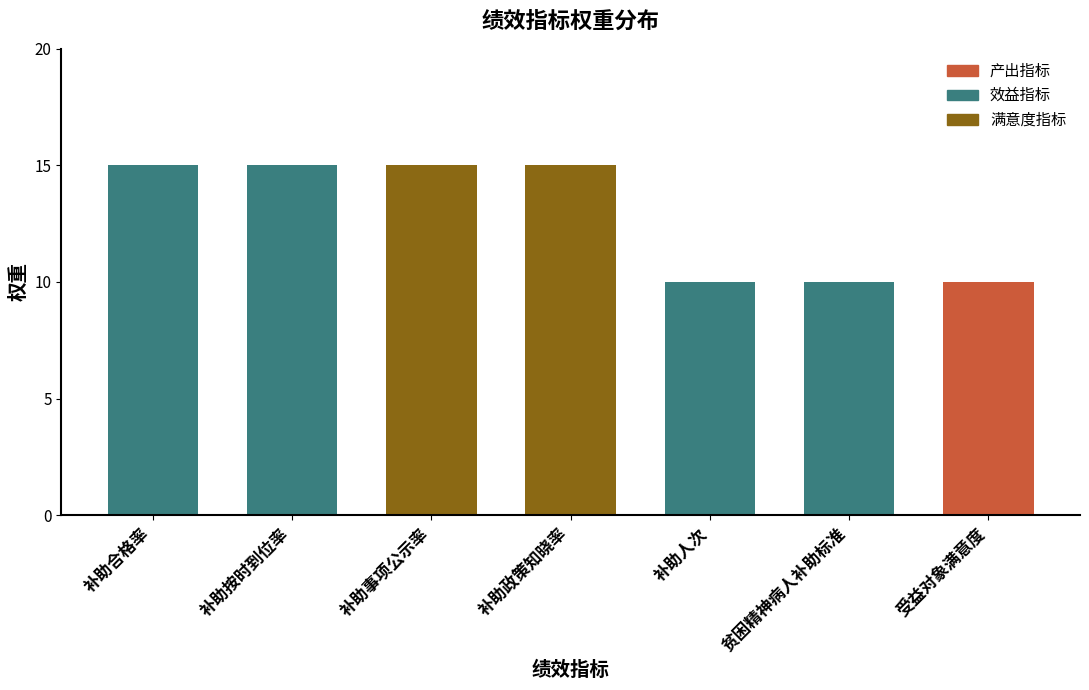

What position from the right is 补助政策知晓率?

4